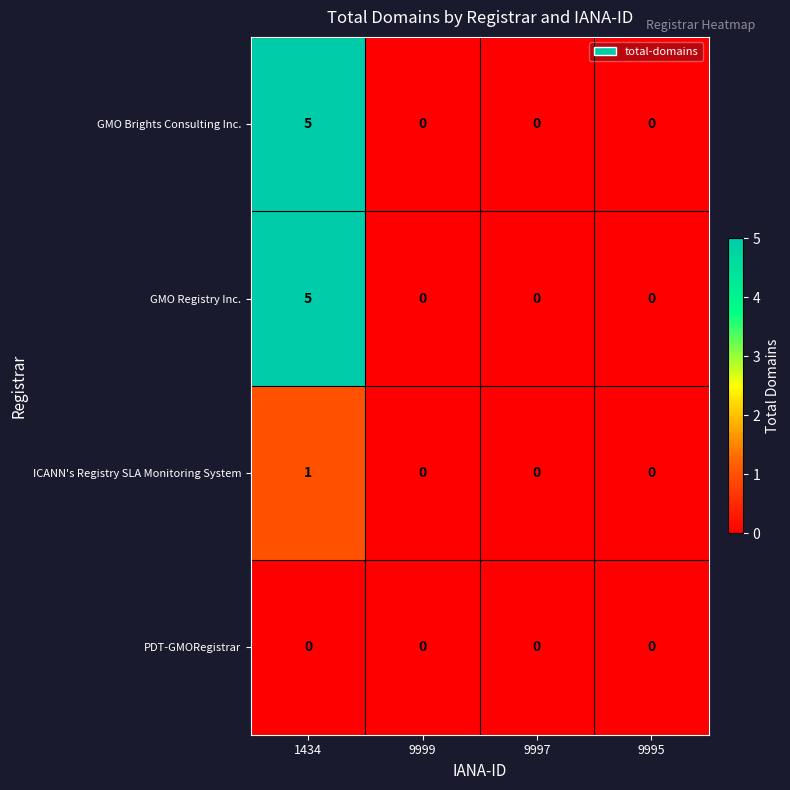

Reading right to left, what are all the values shown in this chart?

GMO Brights Consulting Inc.: 9995=0	9997=0	9999=0	1434=5
GMO Registry Inc.: 9995=0	9997=0	9999=0	1434=5
ICANN's Registry SLA Monitoring System: 9995=0	9997=0	9999=0	1434=1
PDT-GMORegistrar: 9995=0	9997=0	9999=0	1434=0